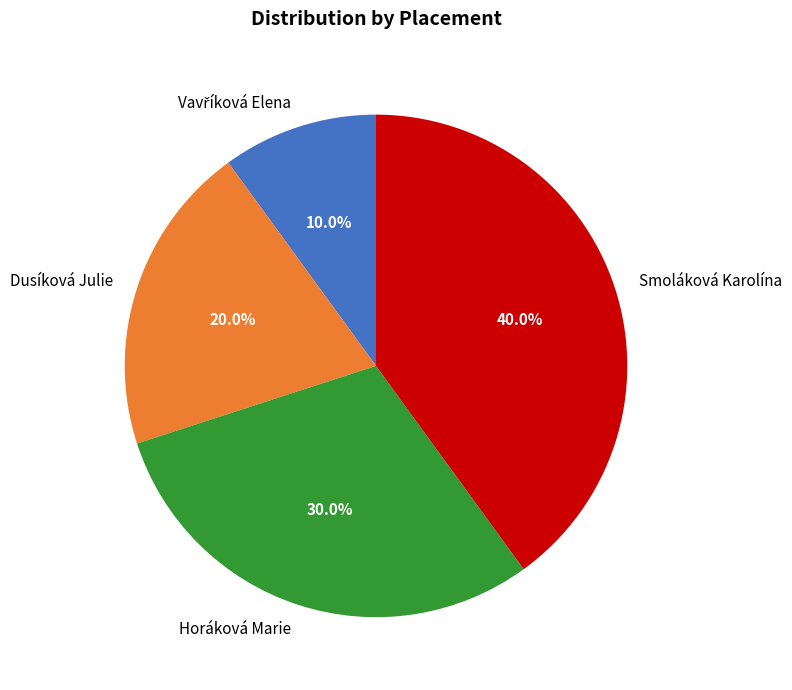

To the nearest percent, what portion does Smoláková Karolína represent?

40%